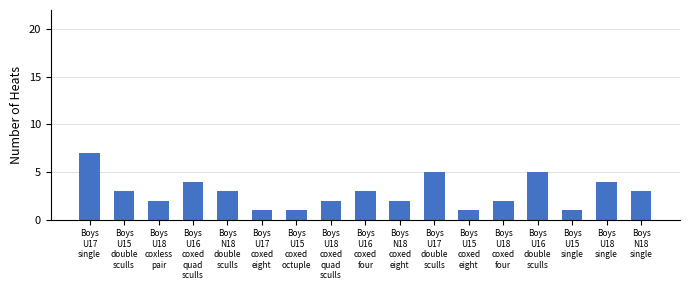

Reading right to left, what are all the values shown in this chart?

3	4	1	5	2	1	5	2	3	2	1	1	3	4	2	3	7